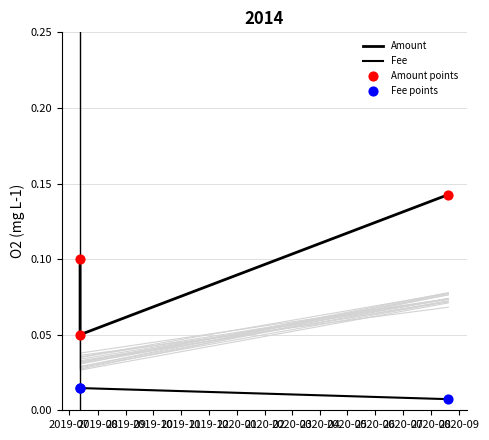

Which series contains the highest Y value?

Amount